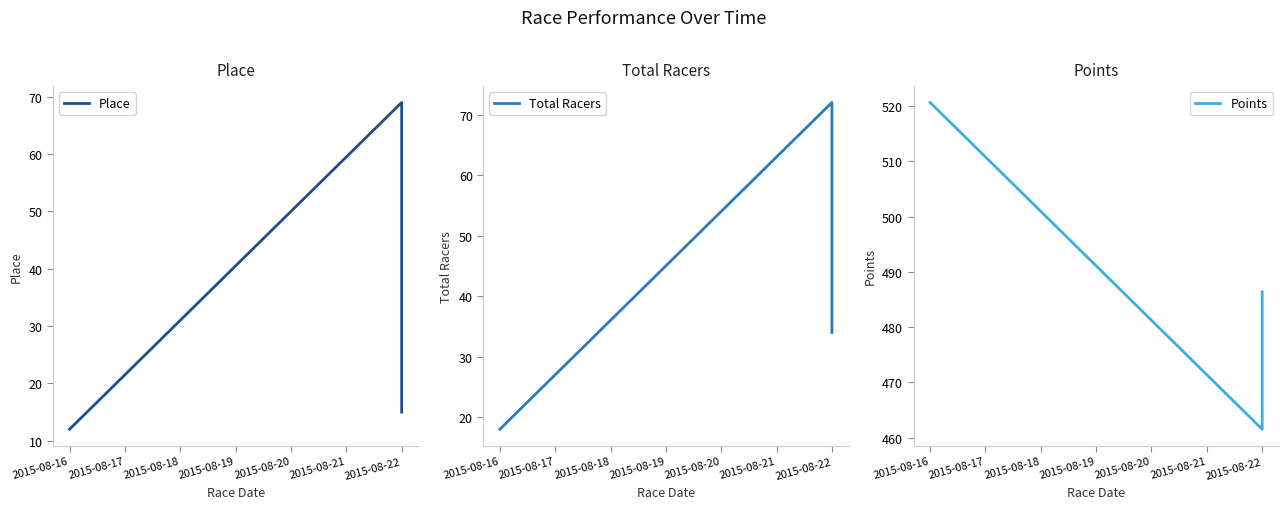

How many data points in Total Racers are less than 34?

1